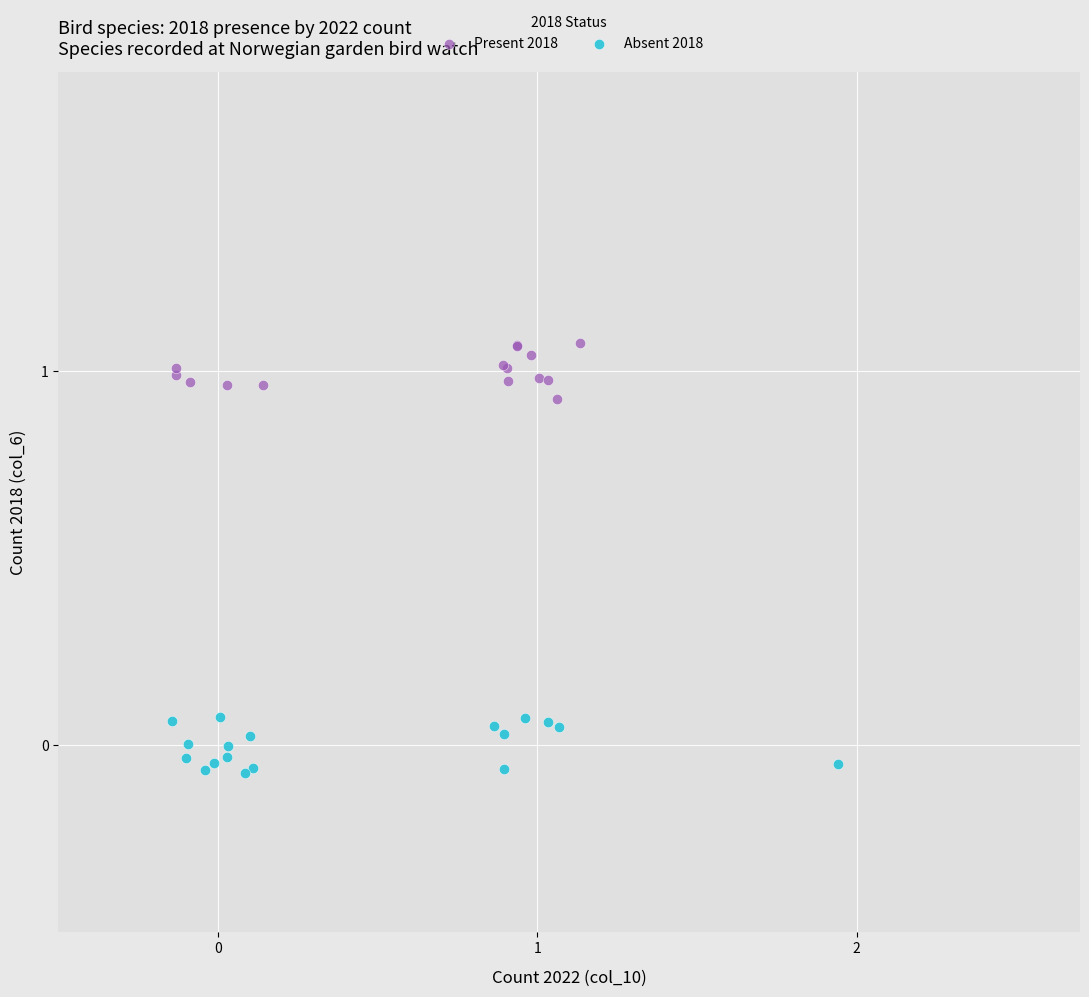

Which series reaches the minimum Y coordinate?

Absent 2018